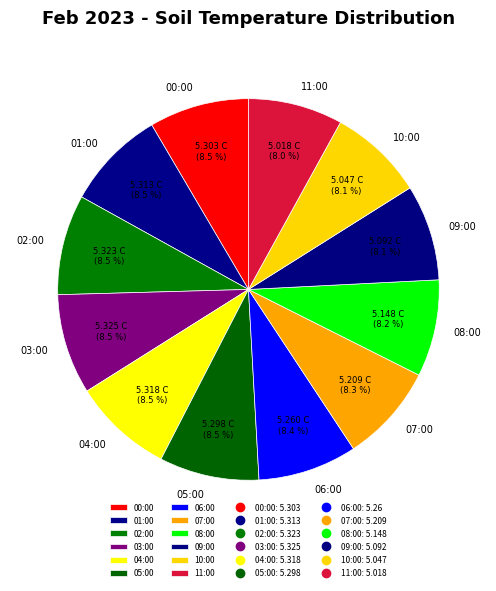

The 08:00 slice represents 8% of the pie. True or false?

True